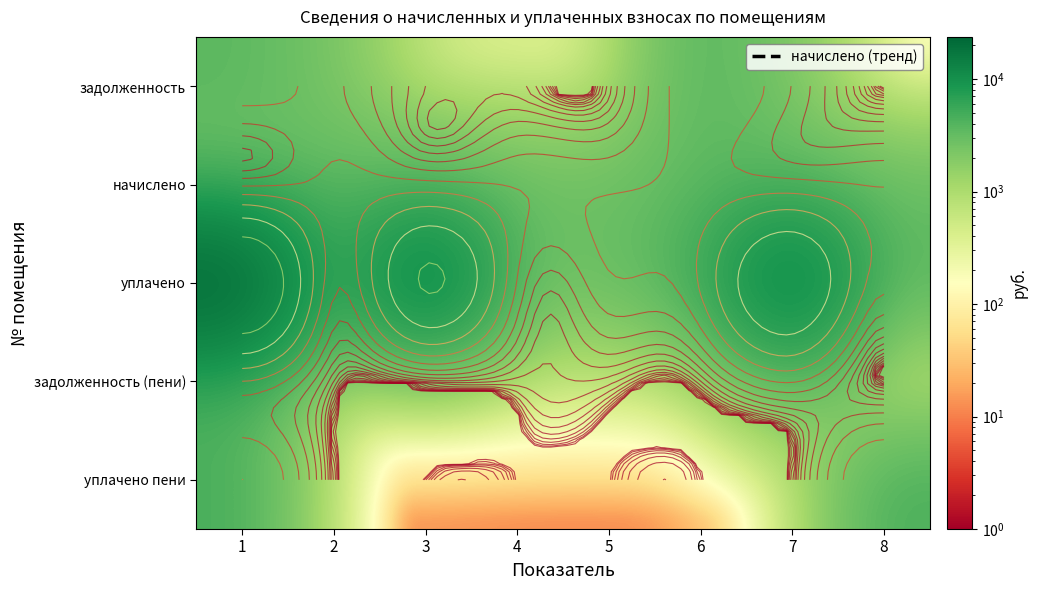

Is the value of начислено at 8 greater than the value of задолженность (пени) at 6?

Yes